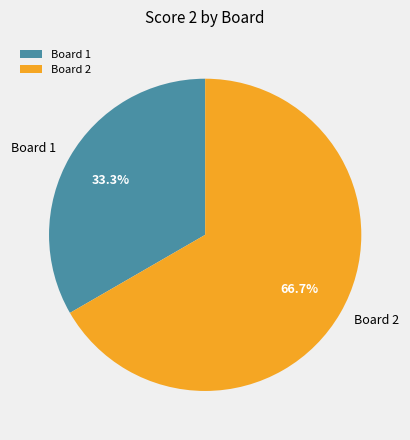

Is it true that Board 2 is 56% of the pie?

False